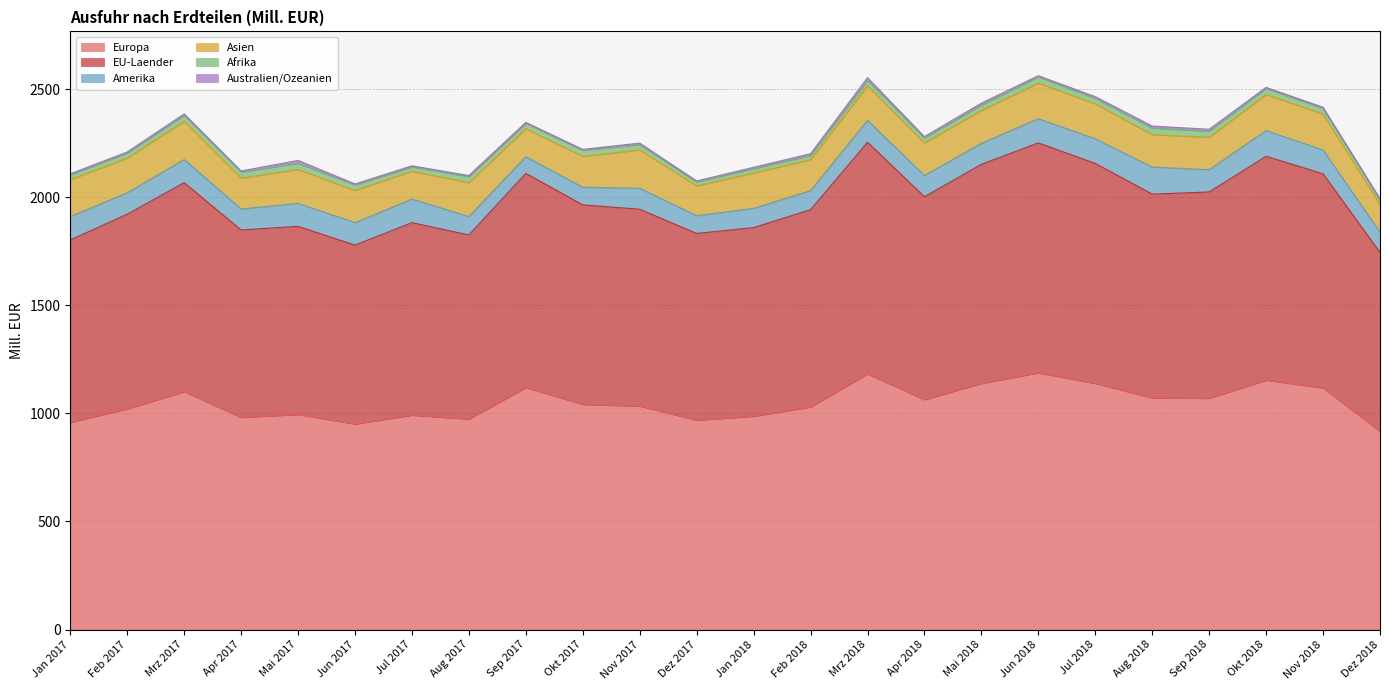

Reading left to right, transcribe all the data shown in this chart.

Europa: Jan 2017=959	Feb 2017=1021	Mrz 2017=1101	Apr 2017=982	Mai 2017=995	Jun 2017=951	Jul 2017=992	Aug 2017=974	Sep 2017=1120	Okt 2017=1042	Nov 2017=1034	Dez 2017=969	Jan 2018=987	Feb 2018=1030	Mrz 2018=1183	Apr 2018=1064	Mai 2018=1139	Jun 2018=1188	Jul 2018=1139	Aug 2018=1072	Sep 2018=1070	Okt 2018=1154	Nov 2018=1118	Dez 2018=917
EU-Laender: Jan 2017=844	Feb 2017=901	Mrz 2017=967	Apr 2017=867	Mai 2017=871	Jun 2017=828	Jul 2017=891	Aug 2017=852	Sep 2017=991	Okt 2017=923	Nov 2017=911	Dez 2017=864	Jan 2018=873	Feb 2018=913	Mrz 2018=1072	Apr 2018=939	Mai 2018=1014	Jun 2018=1064	Jul 2018=1018	Aug 2018=943	Sep 2018=955	Okt 2018=1036	Nov 2018=991	Dez 2018=828
Amerika: Jan 2017=108	Feb 2017=99	Mrz 2017=107	Apr 2017=97	Mai 2017=106	Jun 2017=104	Jul 2017=109	Aug 2017=85	Sep 2017=77	Okt 2017=82	Nov 2017=97	Dez 2017=82	Jan 2018=89	Feb 2018=88	Mrz 2018=101	Apr 2018=98	Mai 2018=97	Jun 2018=112	Jul 2018=114	Aug 2018=125	Sep 2018=103	Okt 2018=119	Nov 2018=110	Dez 2018=94
Asien: Jan 2017=171	Feb 2017=161	Mrz 2017=177	Apr 2017=143	Mai 2017=157	Jun 2017=149	Jul 2017=129	Aug 2017=157	Sep 2017=130	Okt 2017=142	Nov 2017=178	Dez 2017=138	Jan 2018=164	Feb 2018=143	Mrz 2018=160	Apr 2018=151	Mai 2018=152	Jun 2018=165	Jul 2018=162	Aug 2018=150	Sep 2018=150	Okt 2018=167	Nov 2018=166	Dez 2018=129
Afrika: Jan 2017=22	Feb 2017=23	Mrz 2017=28	Apr 2017=28	Mai 2017=29	Jun 2017=25	Jul 2017=20	Aug 2017=28	Sep 2017=25	Okt 2017=29	Nov 2017=24	Dez 2017=18	Jan 2018=20	Feb 2018=20	Mrz 2018=25	Apr 2018=23	Mai 2018=25	Jun 2018=28	Jul 2018=25	Aug 2018=31	Sep 2018=28	Okt 2018=28	Nov 2018=26	Dez 2018=20
Australien/Ozeanien: Jan 2017=5	Feb 2017=5	Mrz 2017=6	Apr 2017=5	Mai 2017=13	Jun 2017=5	Jul 2017=5	Aug 2017=5	Sep 2017=4	Okt 2017=4	Nov 2017=7	Dez 2017=5	Jan 2018=6	Feb 2018=8	Mrz 2018=13	Apr 2018=6	Mai 2018=9	Jun 2018=6	Jul 2018=8	Aug 2018=9	Sep 2018=9	Okt 2018=5	Nov 2018=6	Dez 2018=6